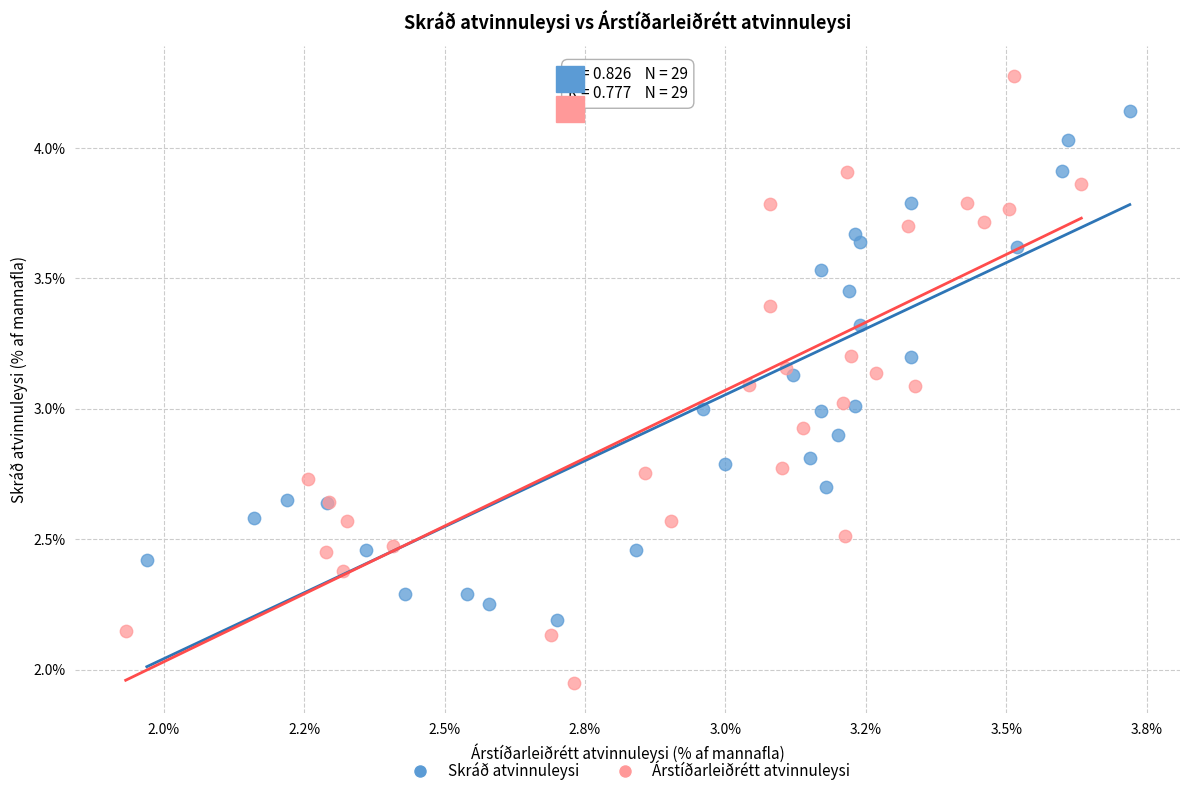

Which series reaches the minimum Y coordinate?

Árstíðarleiðrétt atvinnuleysi